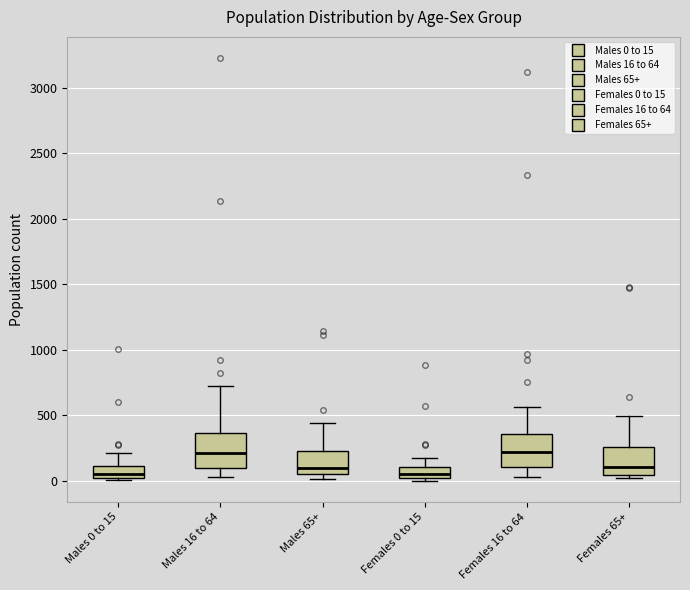

Reading left to right, read every box against the y-axis: the position of its median line, the range the box covers, and the ends of its whiskers. The values are not printed on the chart, so give them approximately, as read against the axis.

Males 0 to 15: median 50, box 0 to 100, whiskers 0 (just below the box's lower edge) to 200
Males 16 to 64: median 200, box 100 to 350, whiskers 50 to 700
Males 65+: median 100, box 50 to 250, whiskers 0 to 450
Females 0 to 15: median 50, box 0 to 100, whiskers 0 (just below the box's lower edge) to 150
Females 16 to 64: median 200, box 100 to 350, whiskers 50 to 550
Females 65+: median 100, box 50 to 250, whiskers 0 to 500